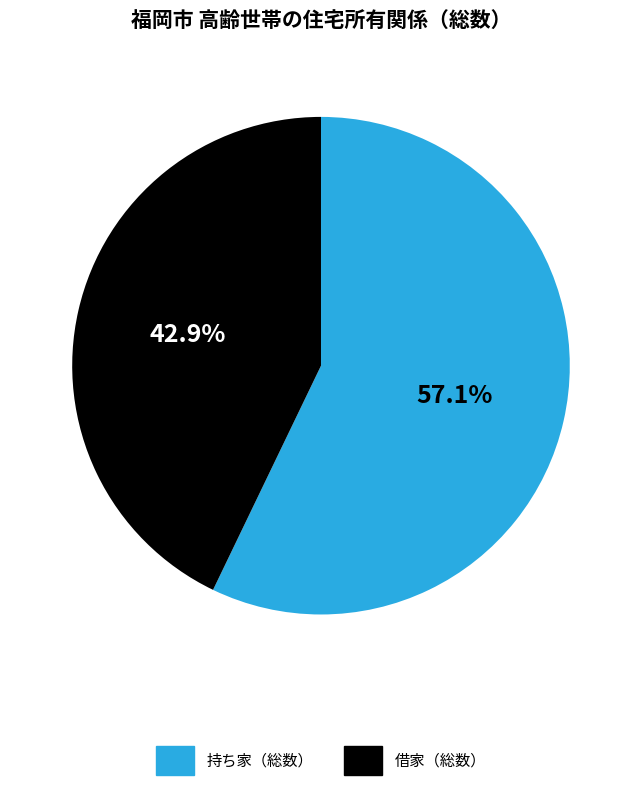

Does any single category account for the majority?

Yes